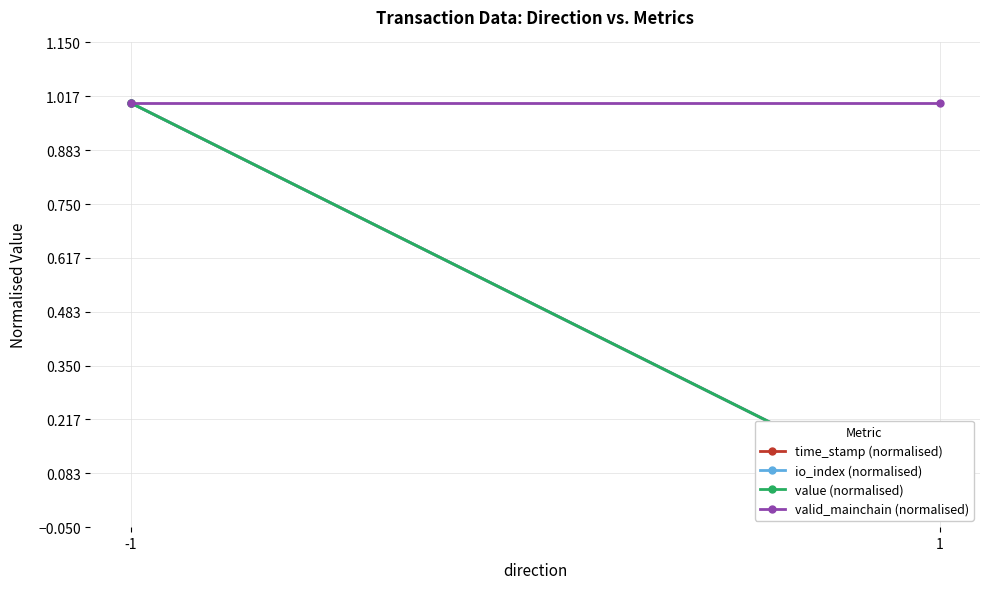

Rank the series at 1 from highest to lowest value.

valid_mainchain (normalised), time_stamp (normalised), io_index (normalised), value (normalised)